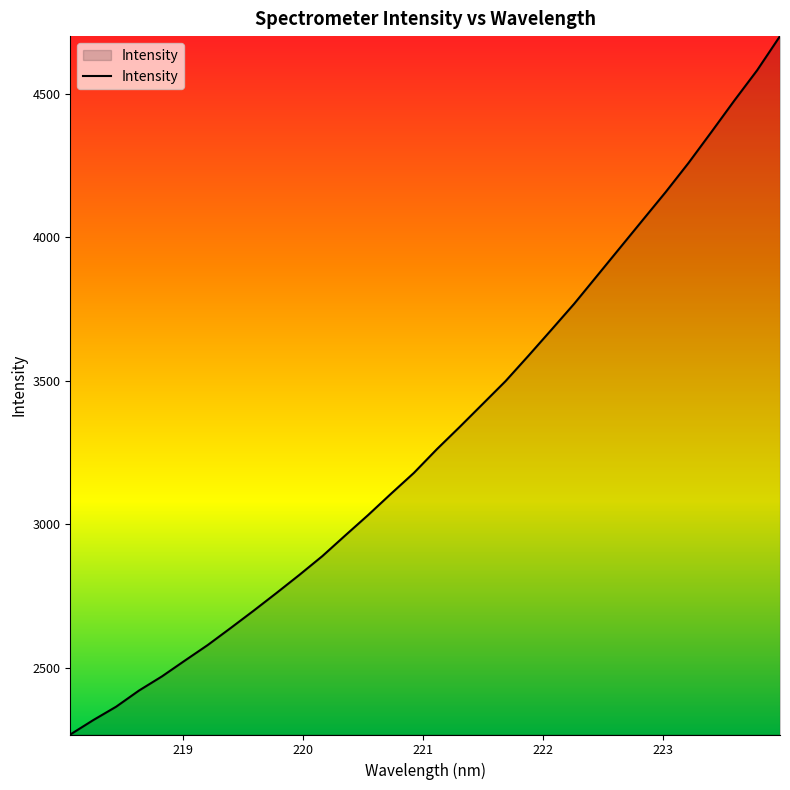

How many distinct data groups are displayed?

1